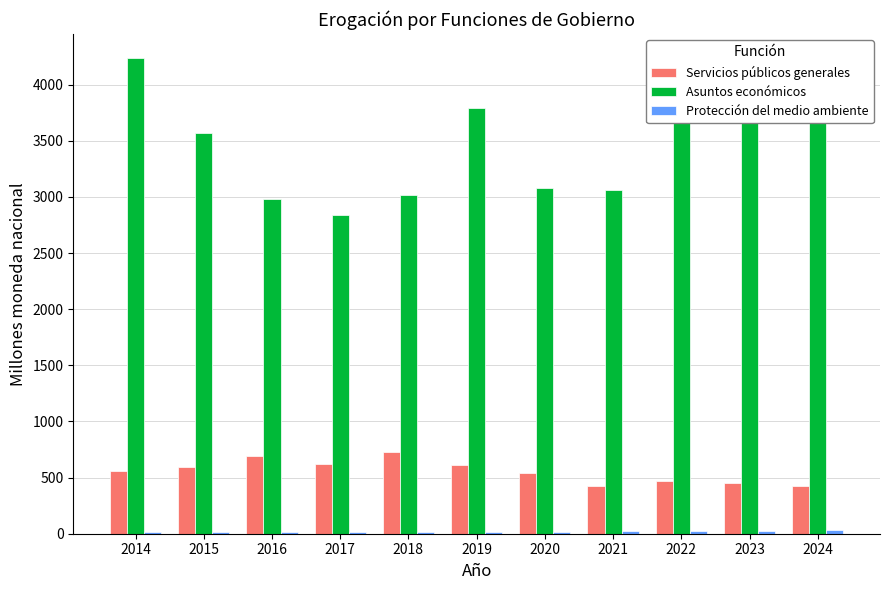

What is the difference between the maximum and minimum values in the Asuntos económicos series?

1397.5